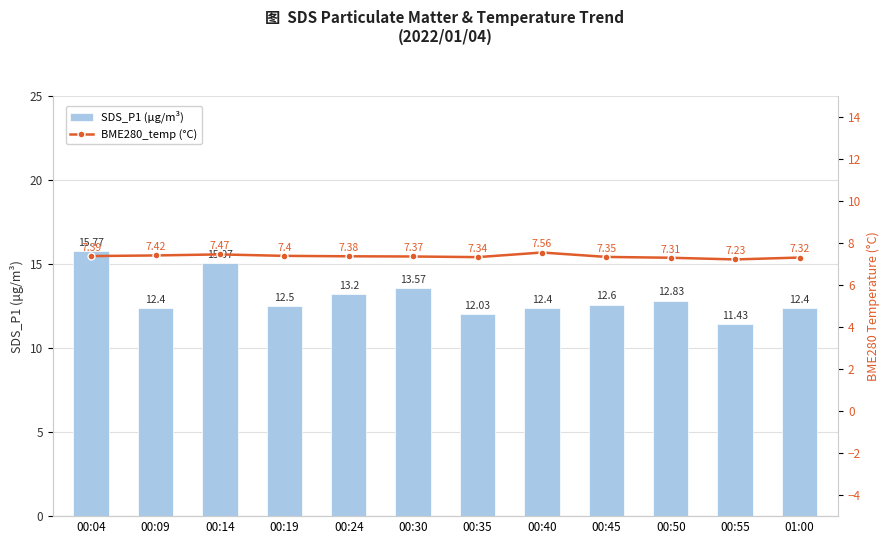

Reading left to right, extract all data points from this chart.

SDS_P1 (μg/m³): 15.8	12.4	15.1	12.5	13.2	13.6	12.0	12.4	12.6	12.8	11.4	12.4
BME280_temp (°C): 7.4	7.4	7.5	7.4	7.4	7.4	7.3	7.6	7.3	7.3	7.2	7.3